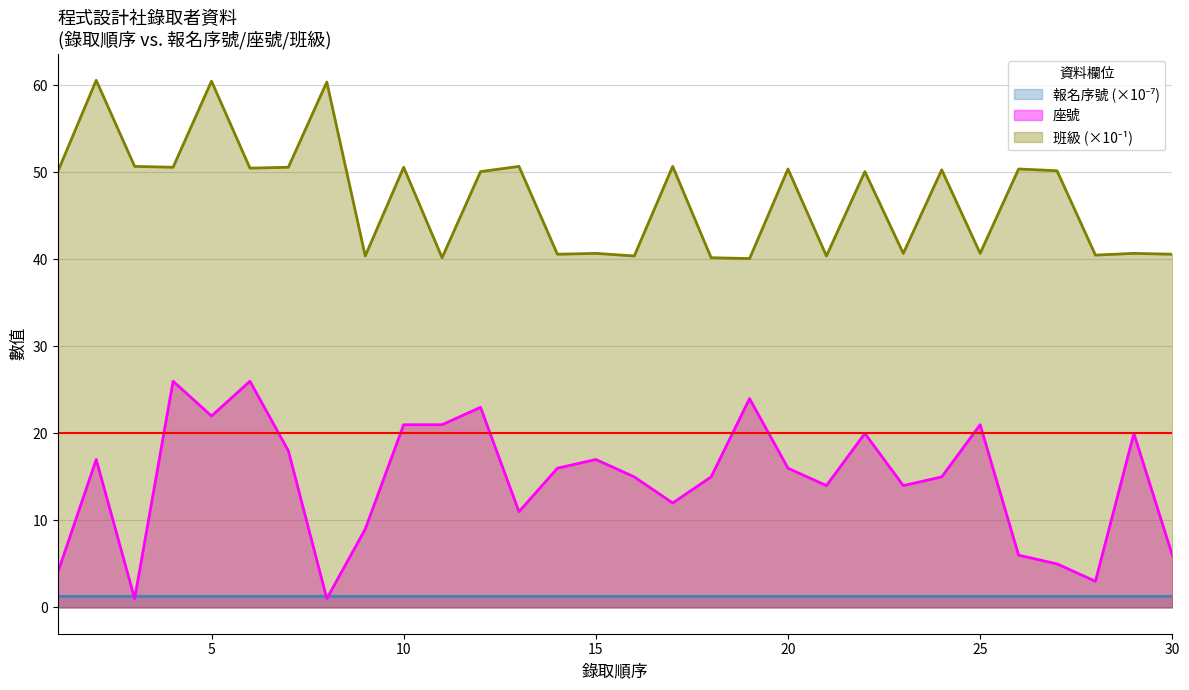

True or false: 報名序號 has more than 0 points higher than both neighbors.

True